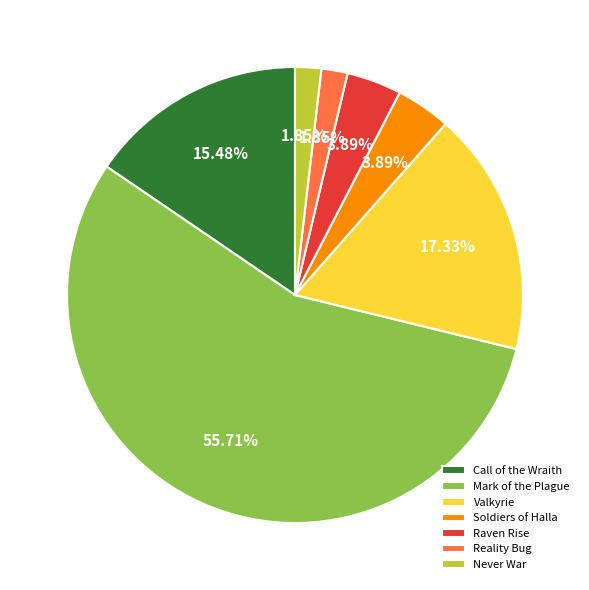

To the nearest percent, what portion does Soldiers of Halla represent?

4%